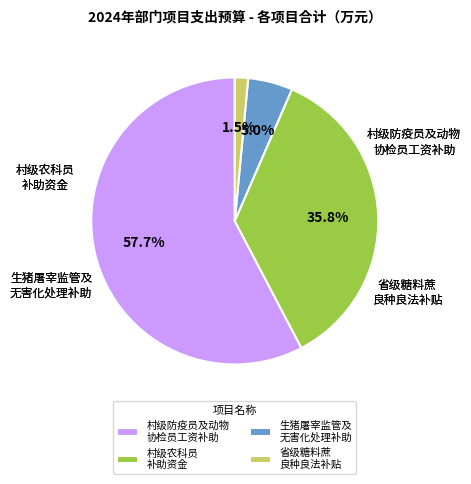

Which category has the smallest portion of the pie?

省级糖料蔗 良种良法补贴